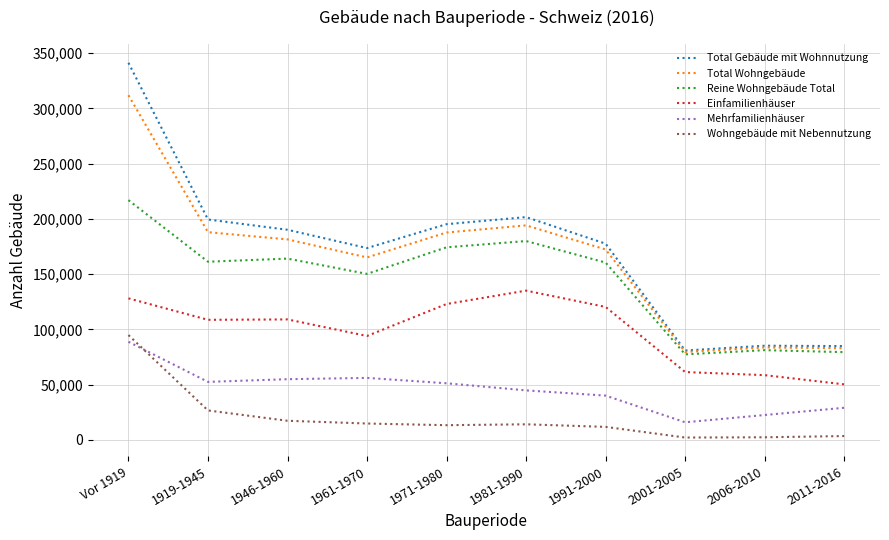

The Reine Wohngebäude Total series shows 180006 at 1981-1990. True or false?

True